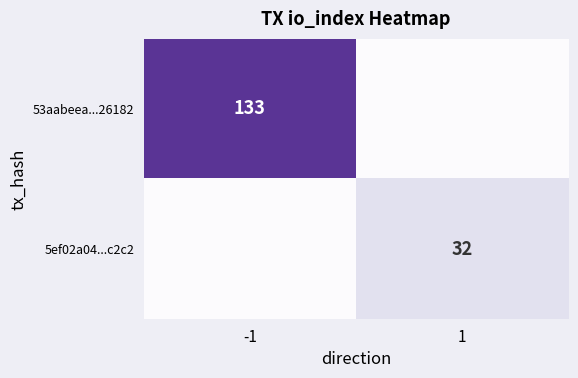

Is it true that 53aabeea...26182 equals 218 at -1?

False